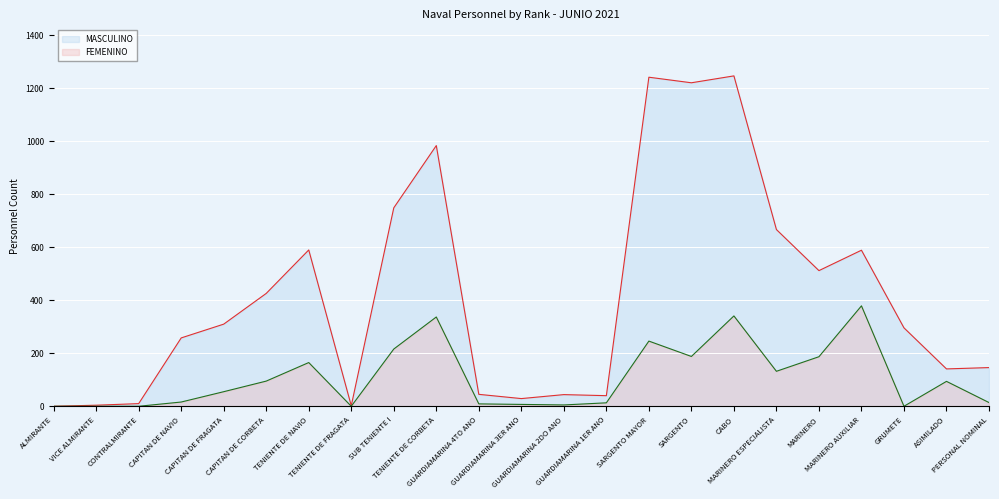

What is the maximum value for FEMENINO?

379